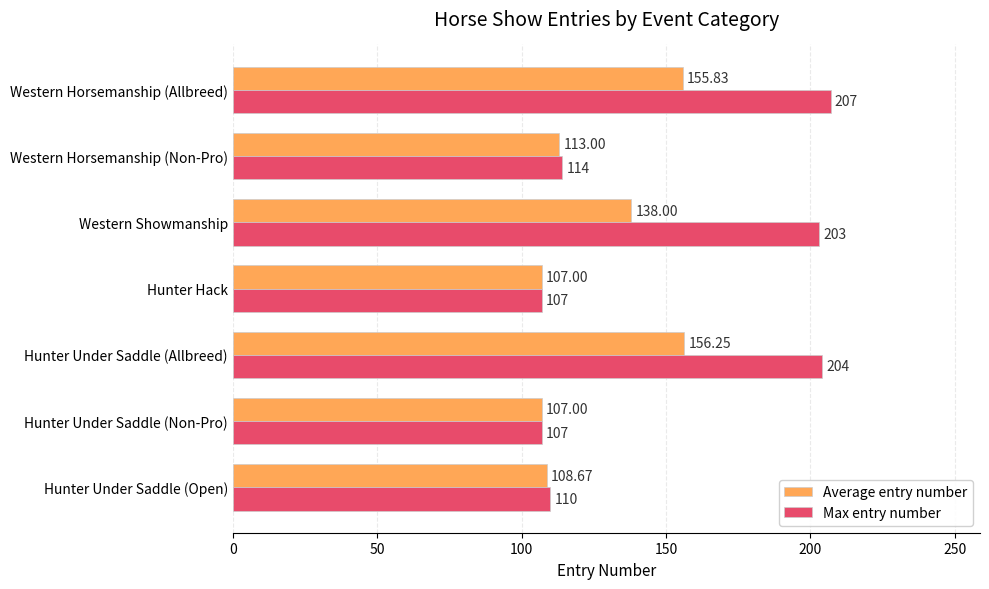

What is the minimum value shown in the chart?

107.0